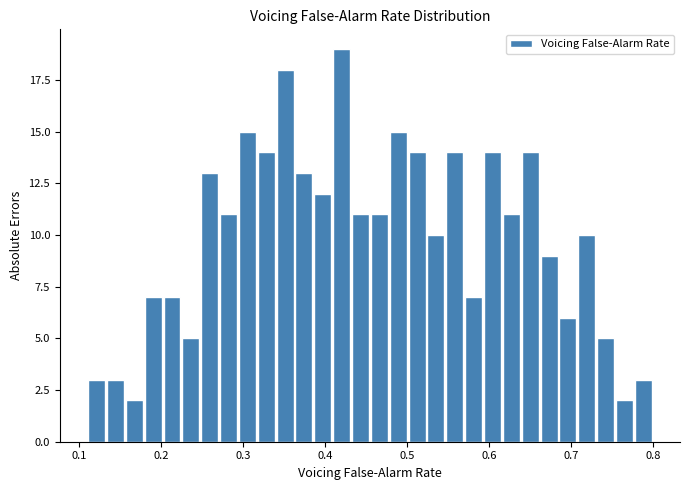

Around what value on the x-axis is the tallest bar? Give the approximate position of its centre, as read against the axis.

0.42